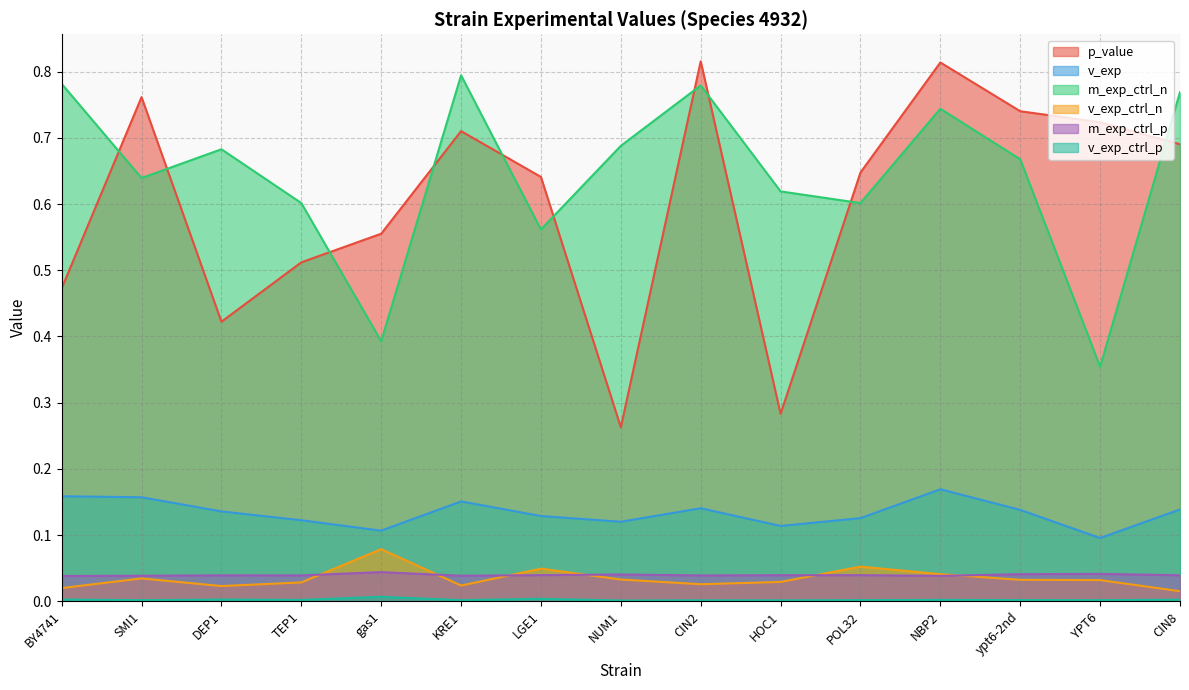

What position from the left is NBP2?

12